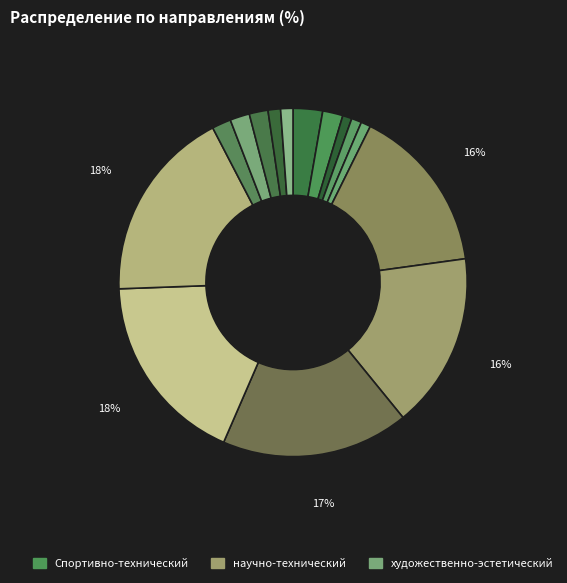

How many segments does this pie chart have?

15